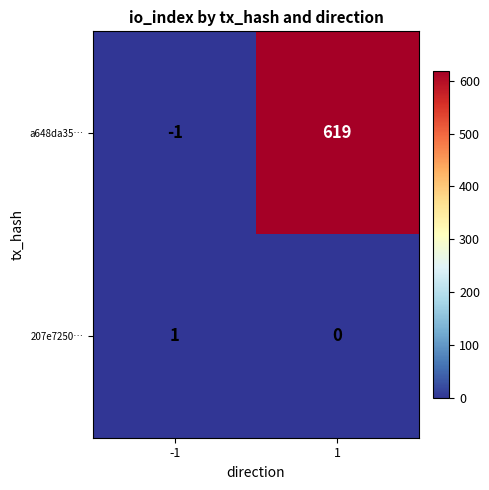

What is the difference between the maximum and minimum values in the a648da35… series?

620